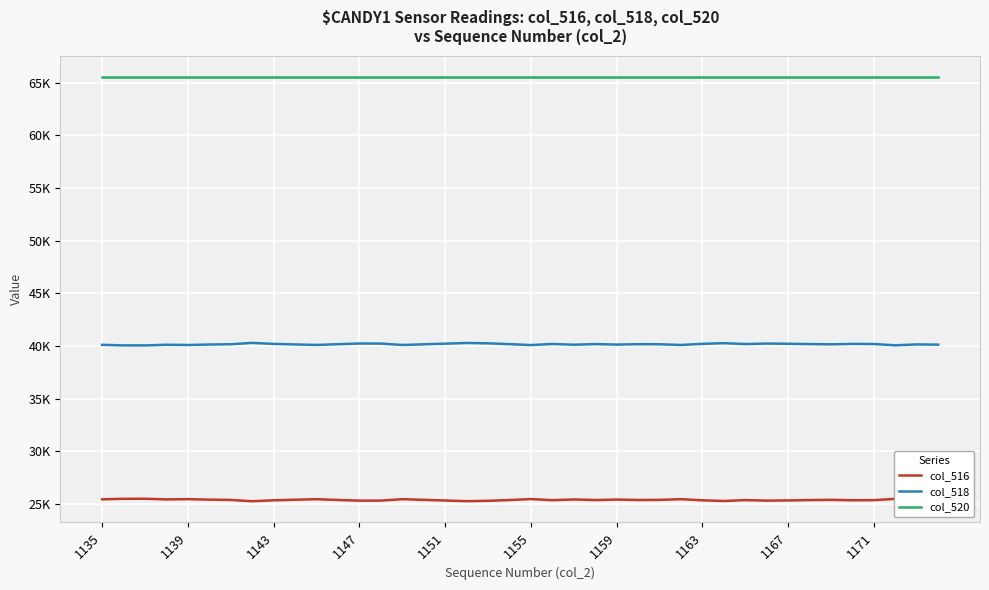

Which series has the widest spread of values?

col_516